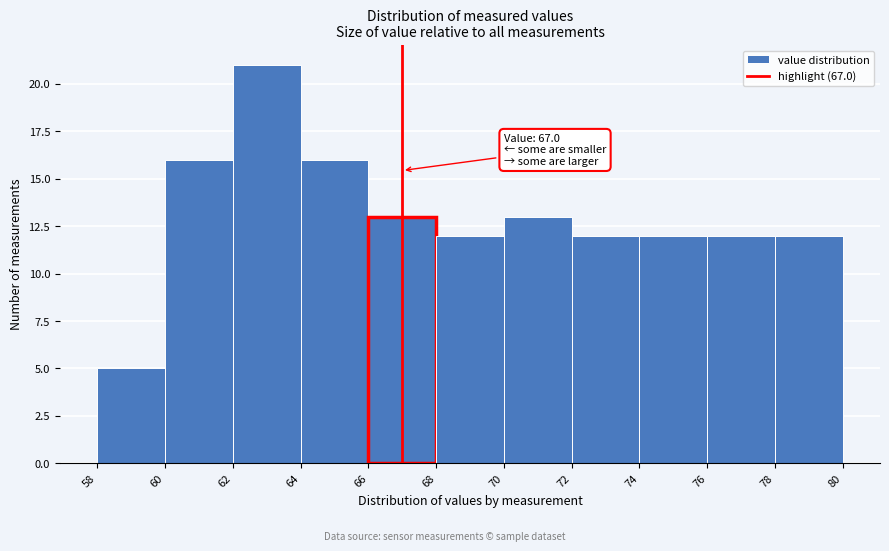

Over which range of the x-axis is the bar tallest?

62 to 64